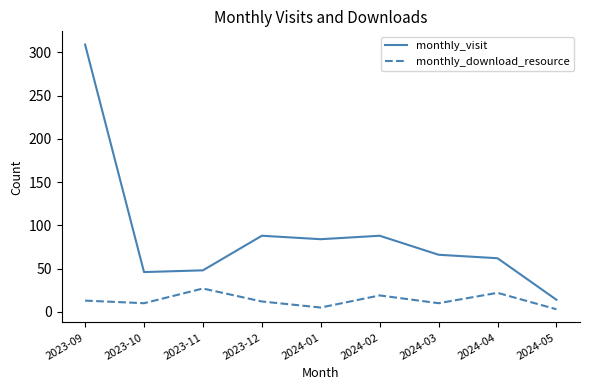

What is the spread (max minus min) of values at 2024-03?

56